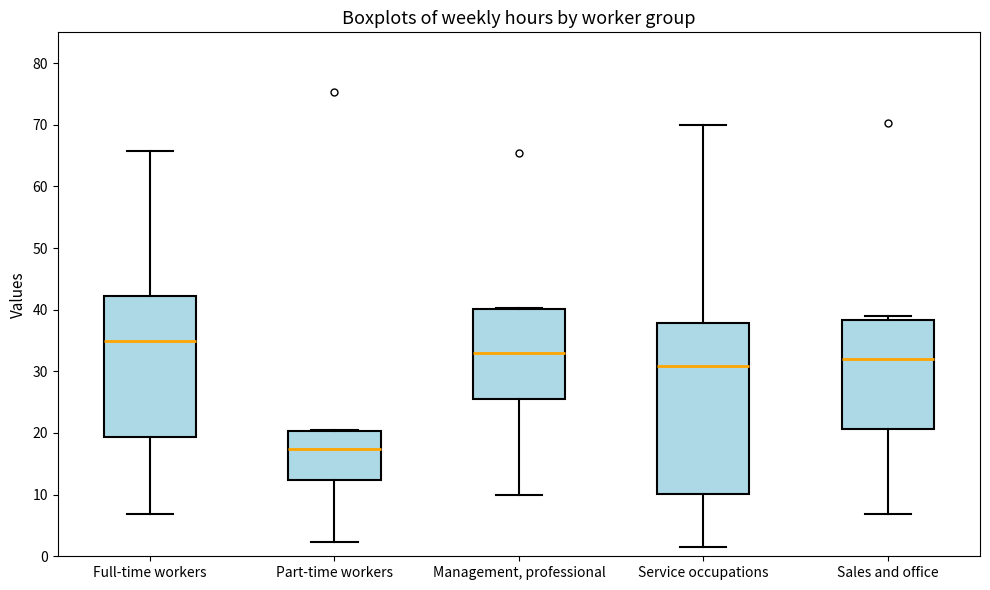

Which box's median line is the lowest?

Part-time workers